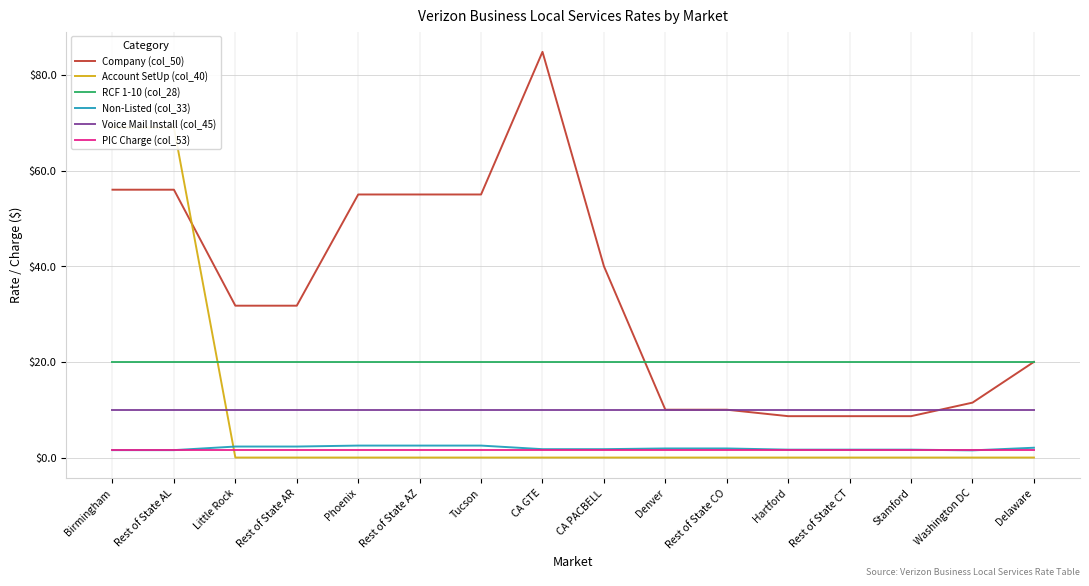

Reading left to right, what are all the values shown in this chart?

Company (col_50): Birmingham=56.0	Rest of State AL=56.0	Little Rock=31.8	Rest of State AR=31.8	Phoenix=55.0	Rest of State AZ=55.0	Tucson=55.0	CA GTE=84.8	CA PACBELL=40.0	Denver=10.0	Rest of State CO=10.0	Hartford=8.7	Rest of State CT=8.7	Stamford=8.7	Washington DC=11.5	Delaware=20.0
Account SetUp (col_40): Birmingham=69.0	Rest of State AL=69.0	Little Rock=0.0	Rest of State AR=0.0	Phoenix=0.0	Rest of State AZ=0.0	Tucson=0.0	CA GTE=0.0	CA PACBELL=0.0	Denver=0.0	Rest of State CO=0.0	Hartford=0.0	Rest of State CT=0.0	Stamford=0.0	Washington DC=0.0	Delaware=0.0
RCF 1-10 (col_28): Birmingham=20.0	Rest of State AL=20.0	Little Rock=20.0	Rest of State AR=20.0	Phoenix=20.0	Rest of State AZ=20.0	Tucson=20.0	CA GTE=20.0	CA PACBELL=20.0	Denver=20.0	Rest of State CO=20.0	Hartford=20.0	Rest of State CT=20.0	Stamford=20.0	Washington DC=20.0	Delaware=20.0
Non-Listed (col_33): Birmingham=1.6	Rest of State AL=1.6	Little Rock=2.3	Rest of State AR=2.3	Phoenix=2.5	Rest of State AZ=2.5	Tucson=2.5	CA GTE=1.8	CA PACBELL=1.8	Denver=1.9	Rest of State CO=1.9	Hartford=1.6	Rest of State CT=1.6	Stamford=1.6	Washington DC=1.5	Delaware=2.0
Voice Mail Install (col_45): Birmingham=10.0	Rest of State AL=10.0	Little Rock=10.0	Rest of State AR=10.0	Phoenix=10.0	Rest of State AZ=10.0	Tucson=10.0	CA GTE=10.0	CA PACBELL=10.0	Denver=10.0	Rest of State CO=10.0	Hartford=10.0	Rest of State CT=10.0	Stamford=10.0	Washington DC=10.0	Delaware=10.0
PIC Charge (col_53): Birmingham=1.5	Rest of State AL=1.5	Little Rock=1.5	Rest of State AR=1.5	Phoenix=1.5	Rest of State AZ=1.5	Tucson=1.5	CA GTE=1.5	CA PACBELL=1.5	Denver=1.5	Rest of State CO=1.5	Hartford=1.5	Rest of State CT=1.5	Stamford=1.5	Washington DC=1.5	Delaware=1.5